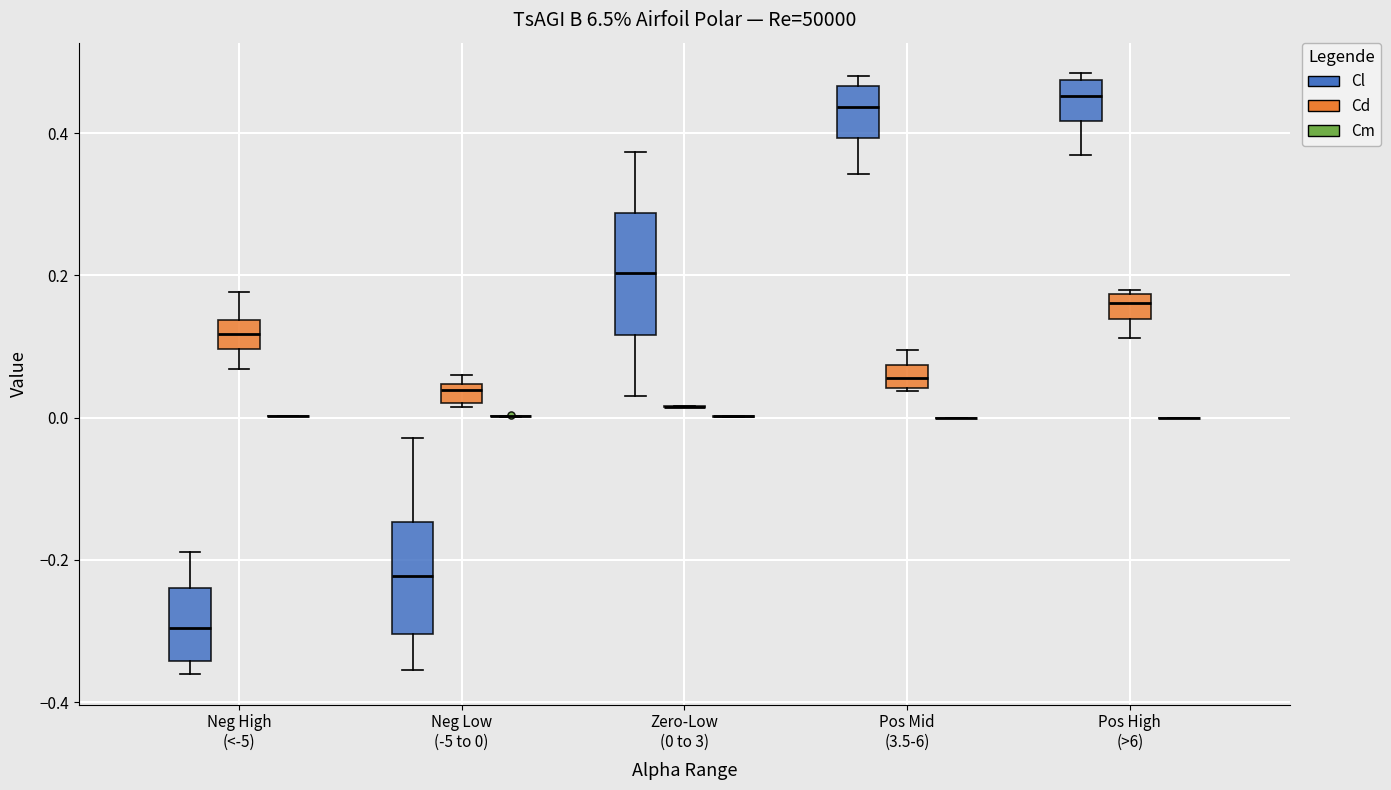

Where is the lower edge of the box for Neg High (<-5) (Cl) on the y-axis? The values are not printed on the chart, so give them approximately, as read against the axis.

-0.34